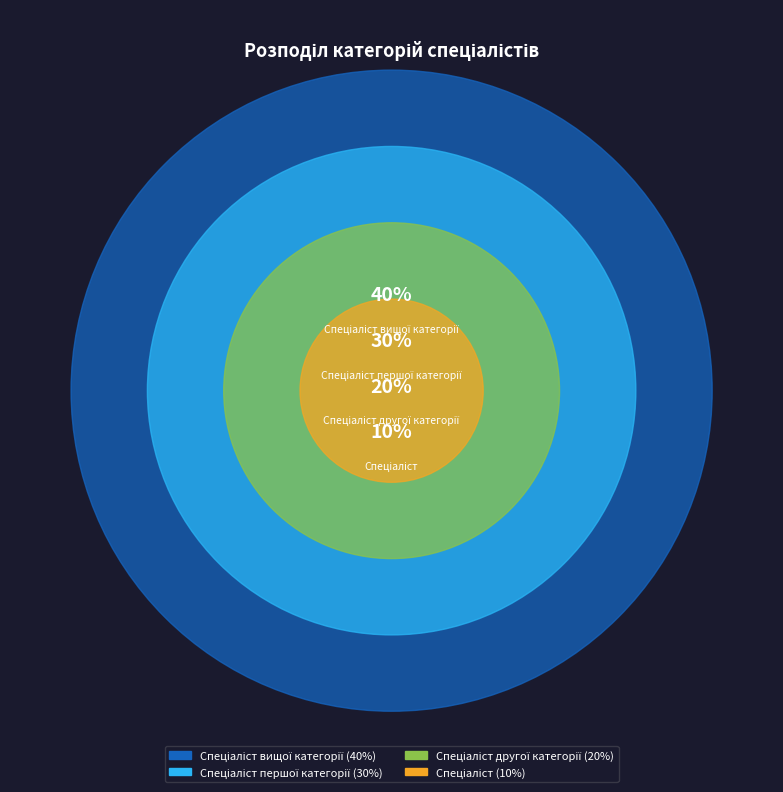

Combined, what portion of the pie is Спеціаліст першої категорії and Спеціаліст другої категорії?

50.0%